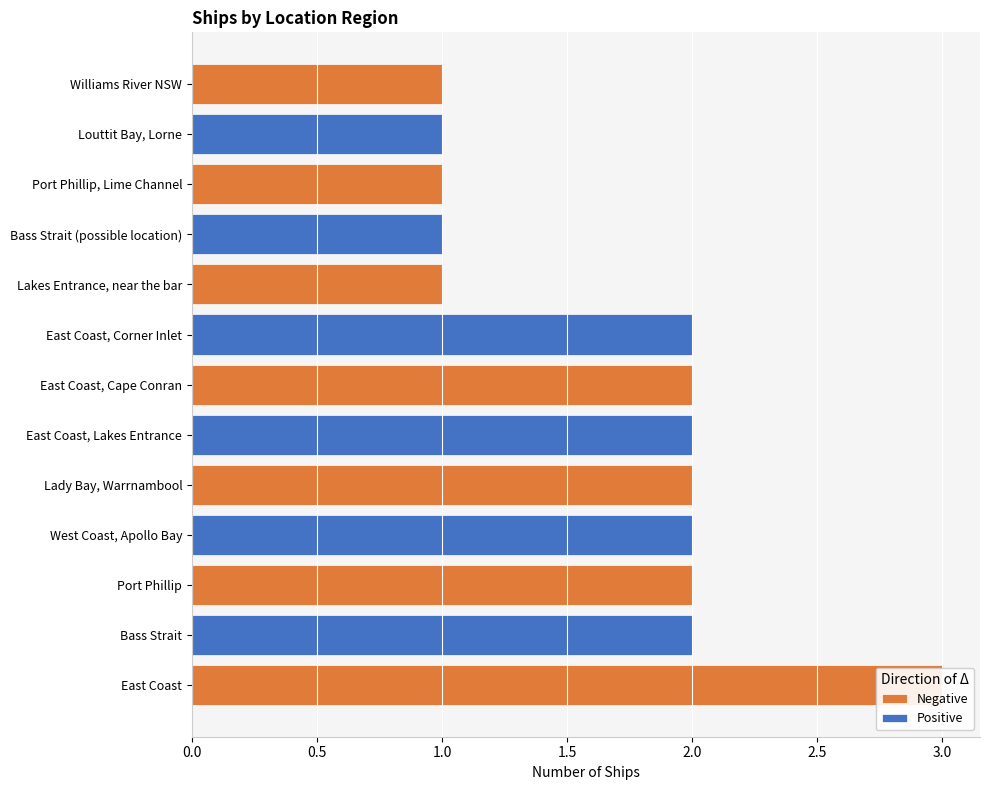

Rank the categories by value from lowest to highest.

Lakes Entrance, near the bar, Bass Strait (possible location), Port Phillip, Lime Channel, Louttit Bay, Lorne, Williams River NSW, Bass Strait, Port Phillip, West Coast, Apollo Bay, Lady Bay, Warrnambool, East Coast, Lakes Entrance, East Coast, Cape Conran, East Coast, Corner Inlet, East Coast